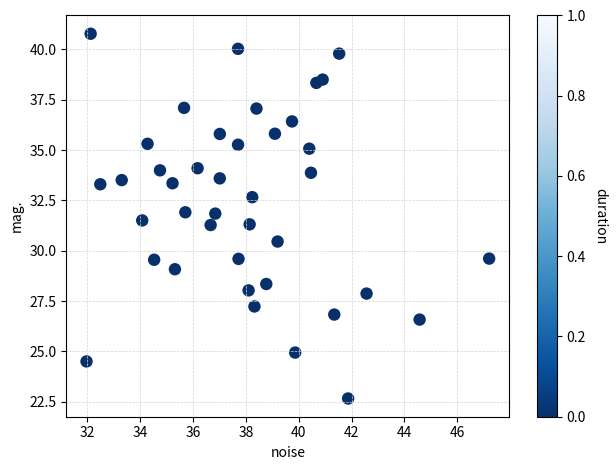

What is the range of X values (max minus min)?

15.2